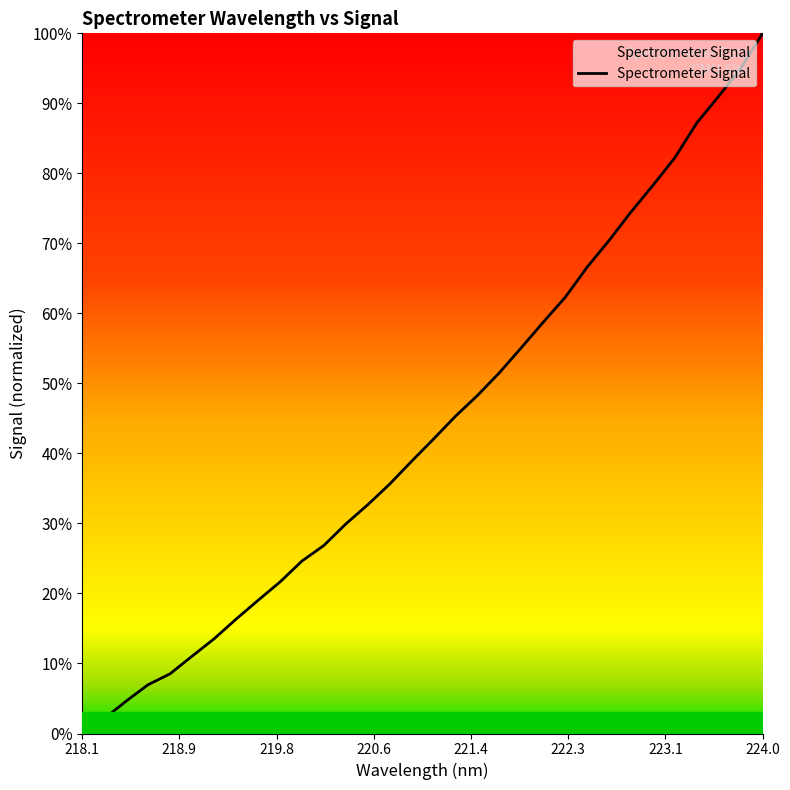

What is the sum of all values?

1400.9